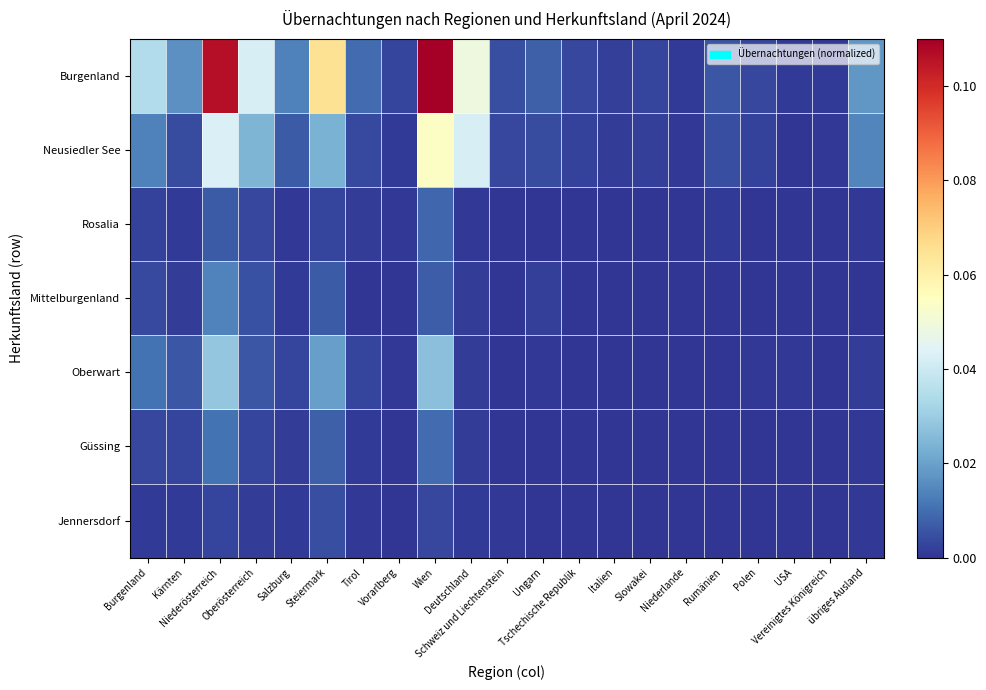

Reading left to right, transcribe all the data shown in this chart.

Burgenland: Burgenland=0.0	Kärnten=0.0	Niederösterreich=0.1	Oberösterreich=0.0	Salzburg=0.0	Steiermark=0.1	Tirol=0.0	Vorarlberg=0.0	Wien=0.1	Deutschland=0.0	Schweiz und Liechtenstein=0.0	Ungarn=0.0	Tschechische Republik=0.0	Italien=0.0	Slowakei=0.0	Niederlande=0.0	Rumänien=0.0	Polen=0.0	USA=0.0	Vereinigtes Königreich=0.0	übriges Ausland=0.0
Neusiedler See: Burgenland=0.0	Kärnten=0.0	Niederösterreich=0.0	Oberösterreich=0.0	Salzburg=0.0	Steiermark=0.0	Tirol=0.0	Vorarlberg=0.0	Wien=0.1	Deutschland=0.0	Schweiz und Liechtenstein=0.0	Ungarn=0.0	Tschechische Republik=0.0	Italien=0.0	Slowakei=0.0	Niederlande=0.0	Rumänien=0.0	Polen=0.0	USA=0.0	Vereinigtes Königreich=0.0	übriges Ausland=0.0
Rosalia: Burgenland=0.0	Kärnten=0.0	Niederösterreich=0.0	Oberösterreich=0.0	Salzburg=0.0	Steiermark=0.0	Tirol=0.0	Vorarlberg=0.0	Wien=0.0	Deutschland=0.0	Schweiz und Liechtenstein=0.0	Ungarn=0.0	Tschechische Republik=0.0	Italien=0.0	Slowakei=0.0	Niederlande=0.0	Rumänien=0.0	Polen=0.0	USA=0.0	Vereinigtes Königreich=0.0	übriges Ausland=0.0
Mittelburgenland: Burgenland=0.0	Kärnten=0.0	Niederösterreich=0.0	Oberösterreich=0.0	Salzburg=0.0	Steiermark=0.0	Tirol=0.0	Vorarlberg=0.0	Wien=0.0	Deutschland=0.0	Schweiz und Liechtenstein=0.0	Ungarn=0.0	Tschechische Republik=0.0	Italien=0.0	Slowakei=0.0	Niederlande=0.0	Rumänien=0.0	Polen=0.0	USA=0.0	Vereinigtes Königreich=0.0	übriges Ausland=0.0
Oberwart: Burgenland=0.0	Kärnten=0.0	Niederösterreich=0.0	Oberösterreich=0.0	Salzburg=0.0	Steiermark=0.0	Tirol=0.0	Vorarlberg=0.0	Wien=0.0	Deutschland=0.0	Schweiz und Liechtenstein=0.0	Ungarn=0.0	Tschechische Republik=0.0	Italien=0.0	Slowakei=0.0	Niederlande=0.0	Rumänien=0.0	Polen=0.0	USA=0.0	Vereinigtes Königreich=0.0	übriges Ausland=0.0
Güssing: Burgenland=0.0	Kärnten=0.0	Niederösterreich=0.0	Oberösterreich=0.0	Salzburg=0.0	Steiermark=0.0	Tirol=0.0	Vorarlberg=0.0	Wien=0.0	Deutschland=0.0	Schweiz und Liechtenstein=0.0	Ungarn=0.0	Tschechische Republik=0.0	Italien=0.0	Slowakei=0.0	Niederlande=0.0	Rumänien=0.0	Polen=0.0	USA=0.0	Vereinigtes Königreich=0.0	übriges Ausland=0.0
Jennersdorf: Burgenland=0.0	Kärnten=0.0	Niederösterreich=0.0	Oberösterreich=0.0	Salzburg=0.0	Steiermark=0.0	Tirol=0.0	Vorarlberg=0.0	Wien=0.0	Deutschland=0.0	Schweiz und Liechtenstein=0.0	Ungarn=0.0	Tschechische Republik=0.0	Italien=0.0	Slowakei=0.0	Niederlande=0.0	Rumänien=0.0	Polen=0.0	USA=0.0	Vereinigtes Königreich=0.0	übriges Ausland=0.0